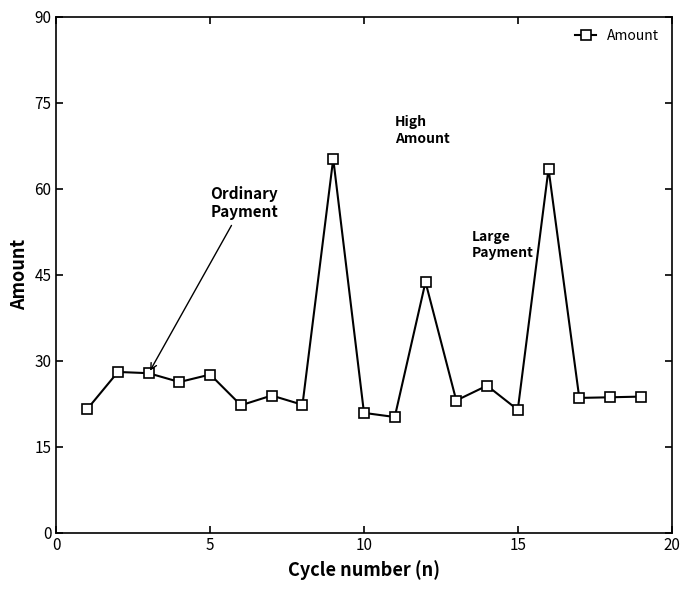

What is the difference between the maximum and minimum values?

45.0